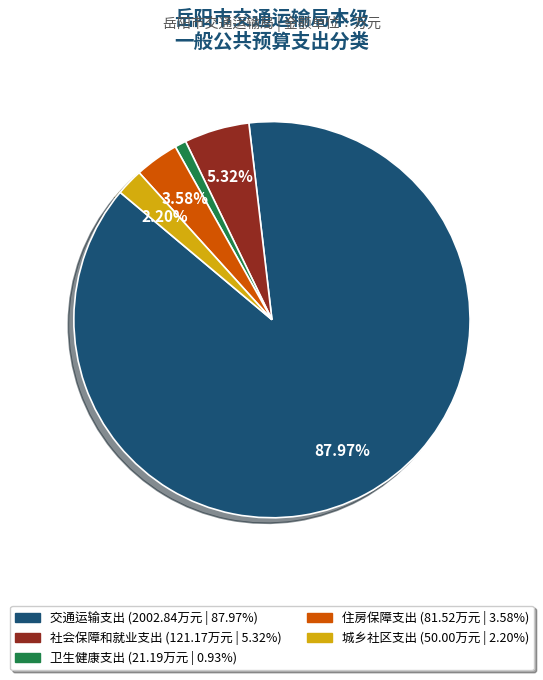

What is the smallest slice in the pie chart?

卫生健康支出